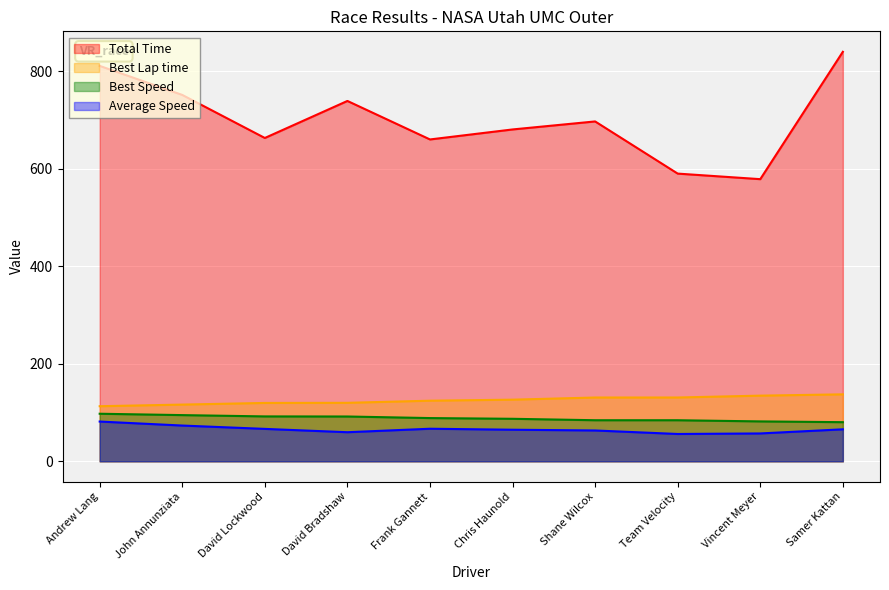

Which category has the highest value across all series?

Samer Kattan